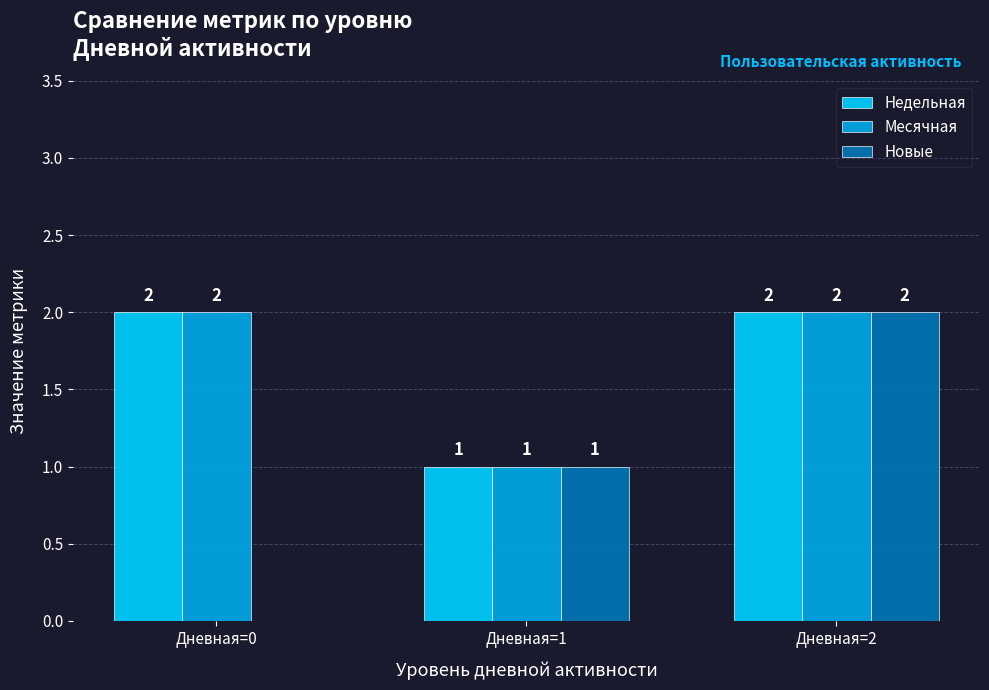

How many Месячная values are between 1 and 2?

3